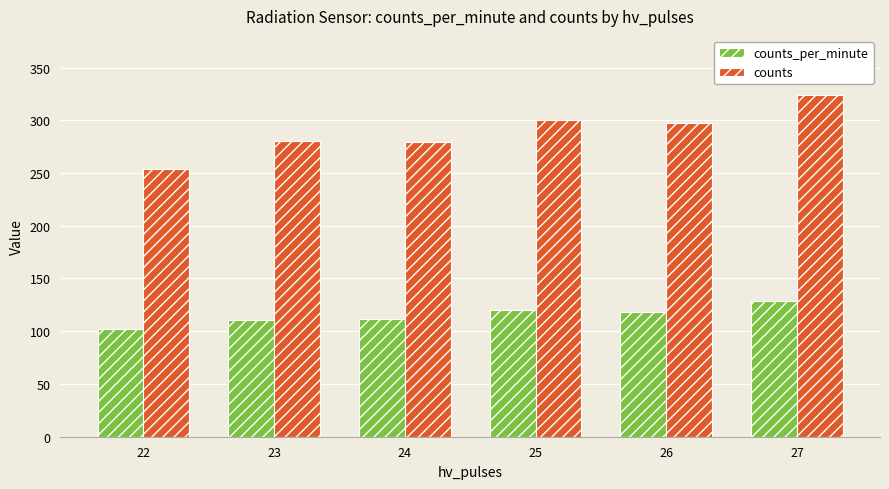

What is the difference between the highest and lowest values at 25?

180